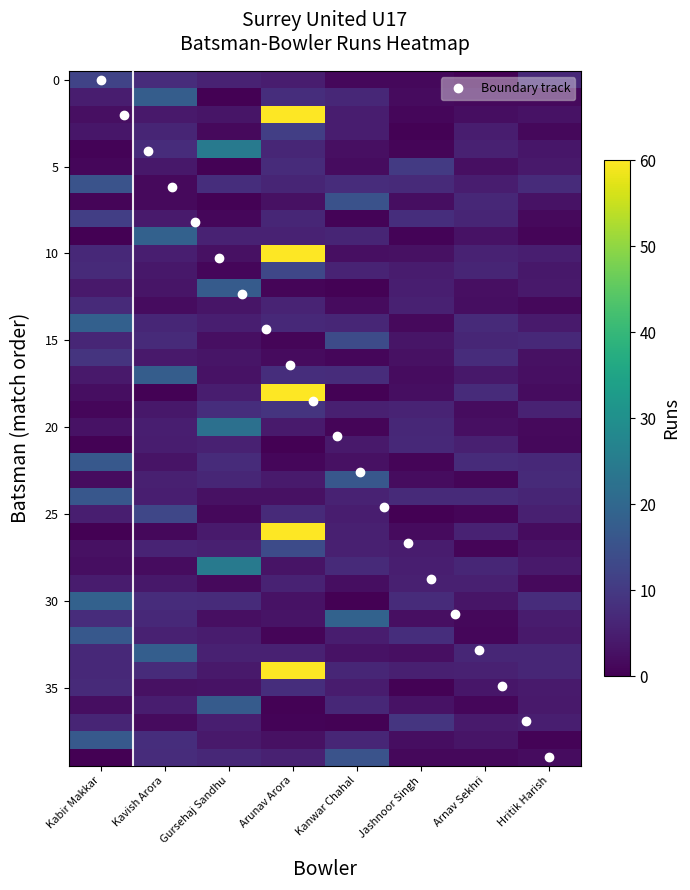

What is the highest value of the Boundary track series?

39.0